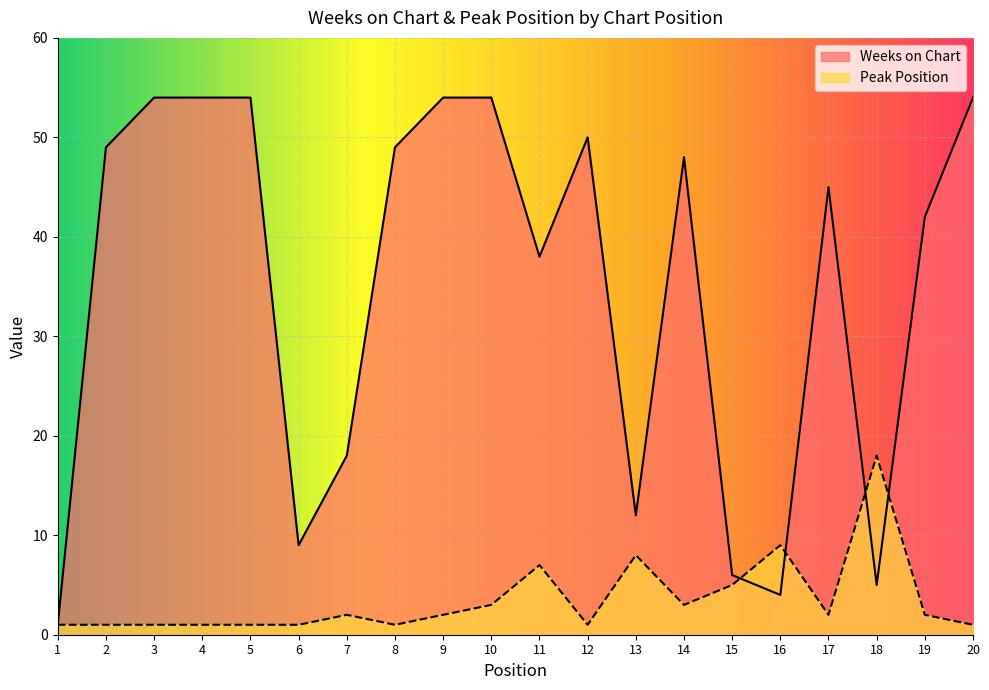

Reading right to left, list all the values displayed in this chart.

Weeks on Chart: 54	42	5	45	4	6	48	12	50	38	54	54	49	18	9	54	54	54	49	1
Peak Position: 1	2	18	2	9	5	3	8	1	7	3	2	1	2	1	1	1	1	1	1